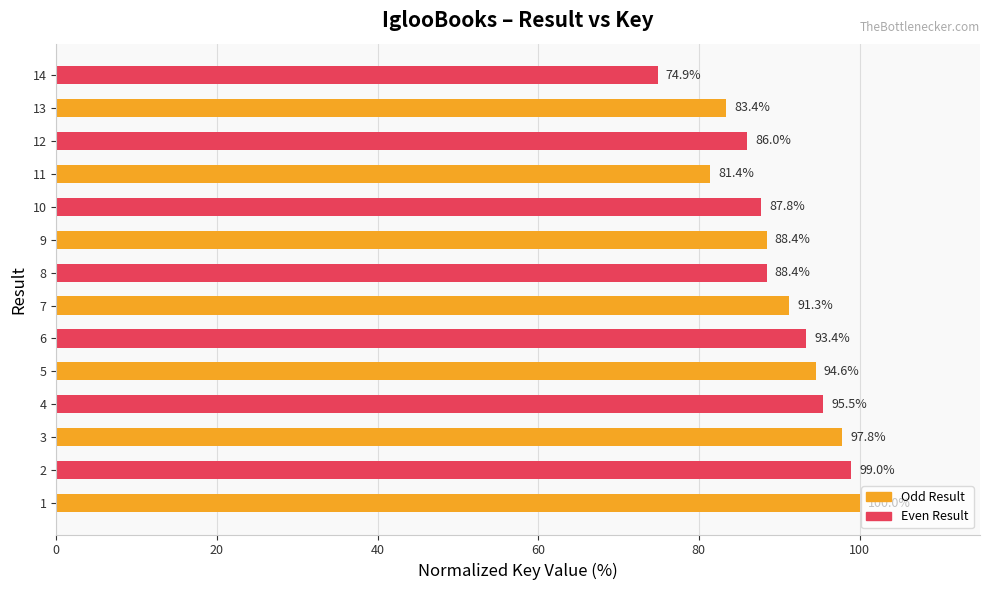

What is the sum of the values at 10 and 12?

173.8